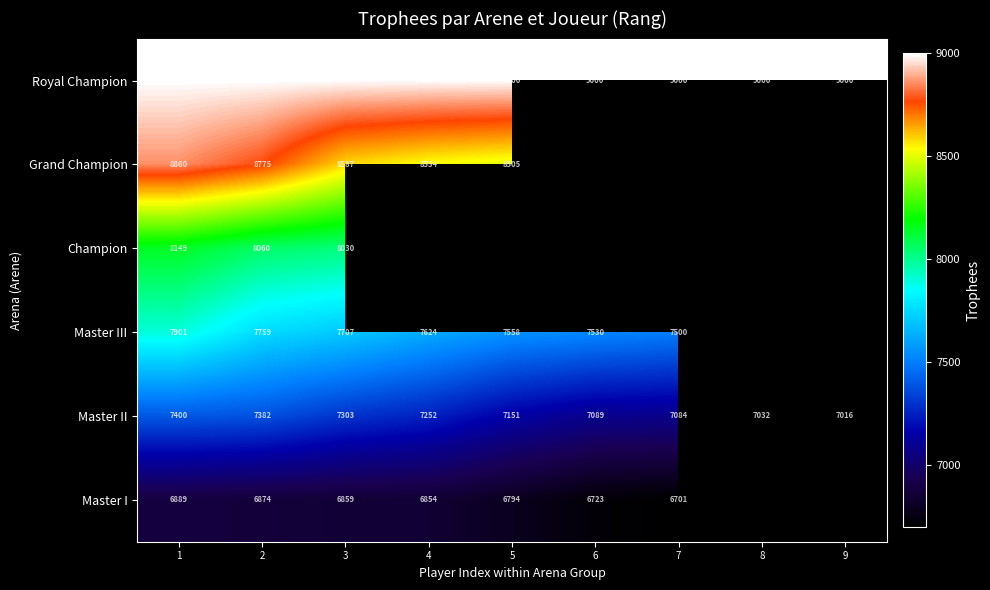

Rank the series at 3 from lowest to highest value.

Master I, Master II, Master III, Champion, Grand Champion, Royal Champion